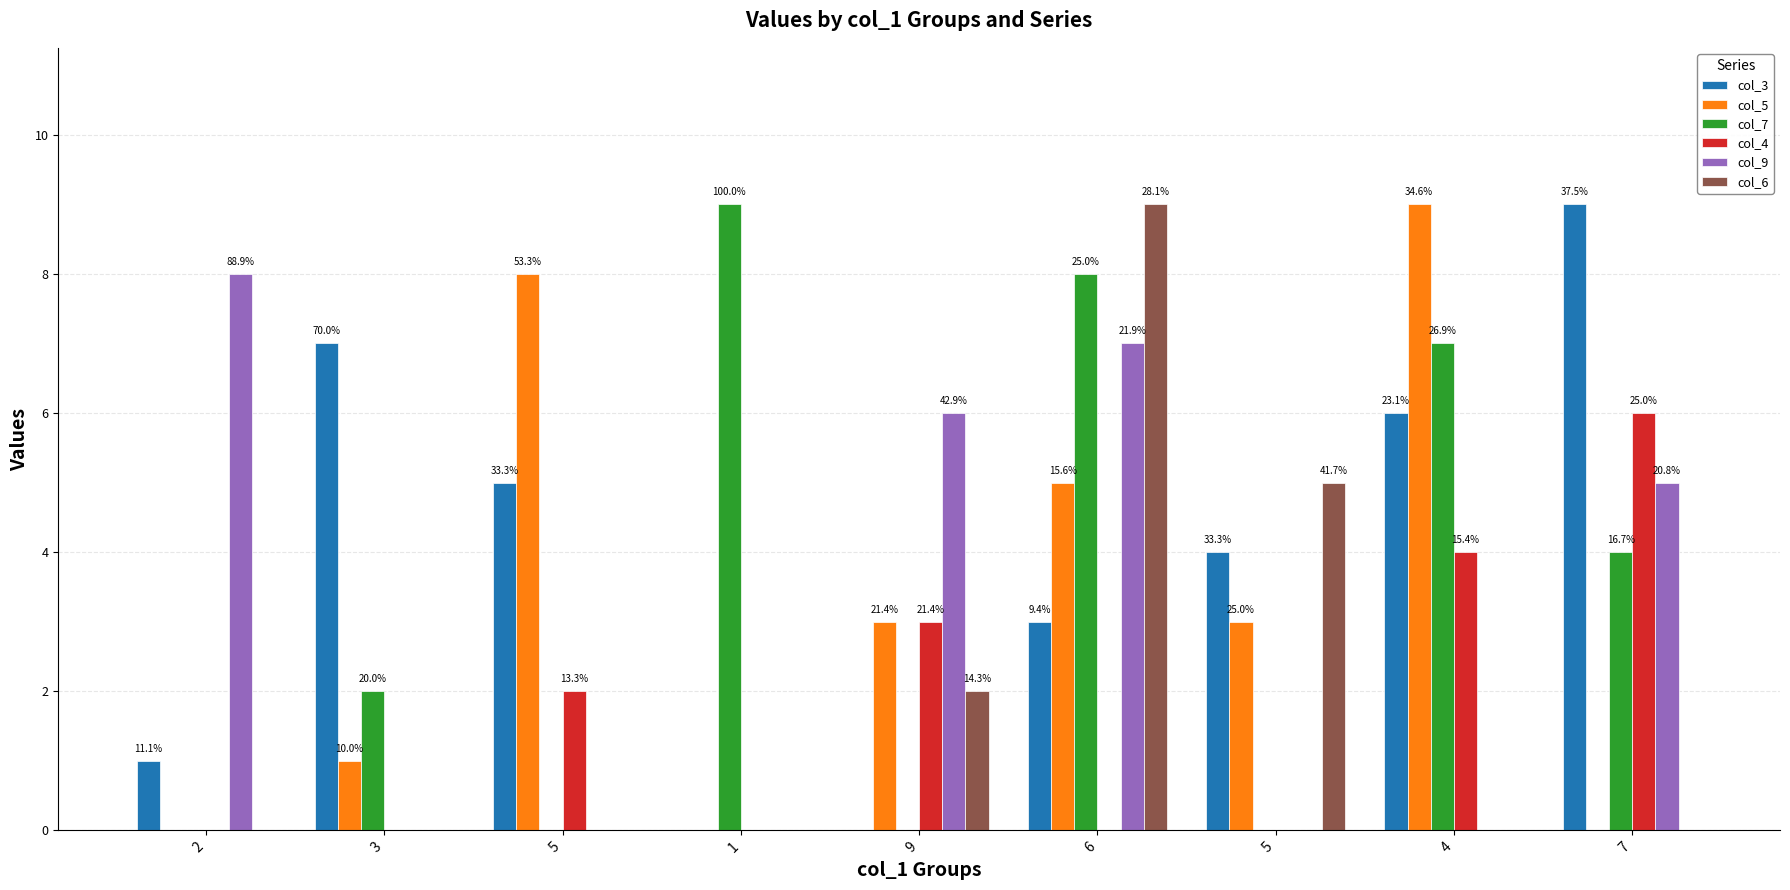

Reading left to right, transcribe all the data shown in this chart.

col_3: 2=1	3=7	5=5	1=0	9=0	6=3	5=4	4=6	7=9
col_5: 2=0	3=1	5=8	1=0	9=3	6=5	5=3	4=9	7=0
col_7: 2=0	3=2	5=0	1=9	9=0	6=8	5=0	4=7	7=4
col_4: 2=0	3=0	5=2	1=0	9=3	6=0	5=0	4=4	7=6
col_9: 2=8	3=0	5=0	1=0	9=6	6=7	5=0	4=0	7=5
col_6: 2=0	3=0	5=0	1=0	9=2	6=9	5=5	4=0	7=0